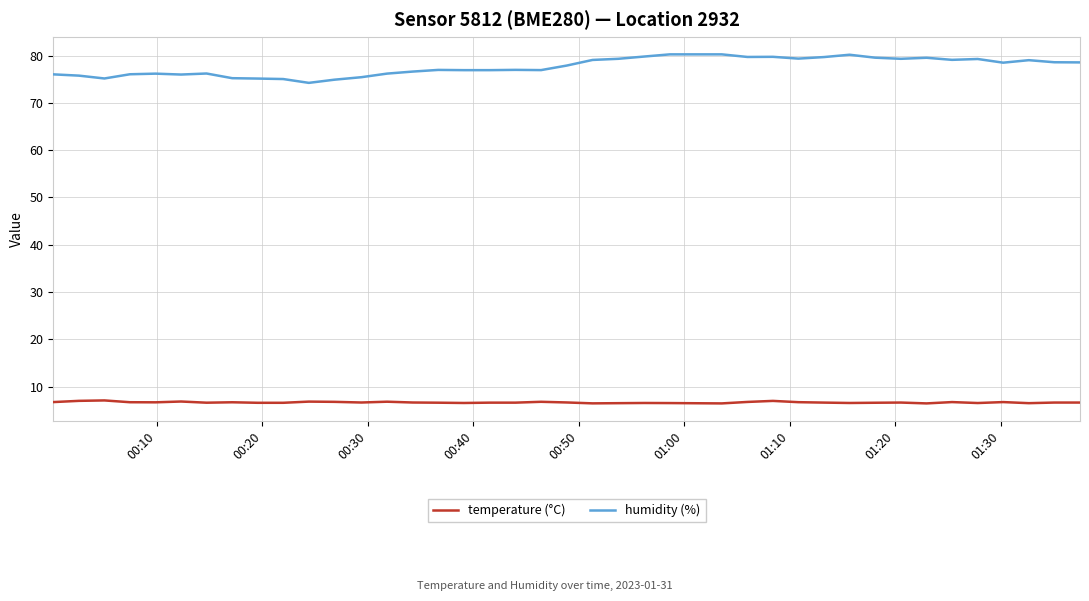

Which series has the widest spread of values?

humidity (%)